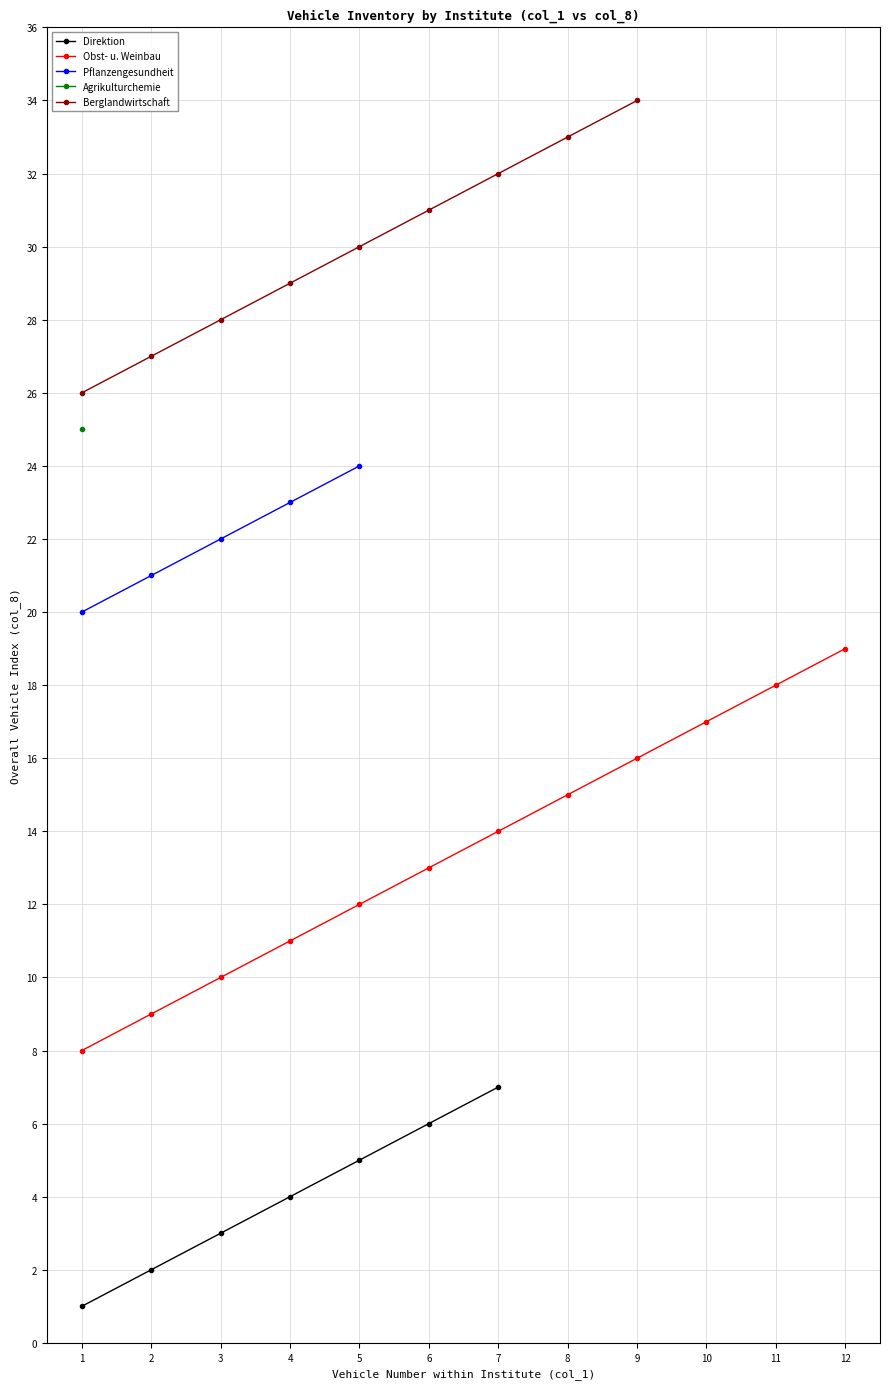

Is it true that the value at 12 is 6?

False